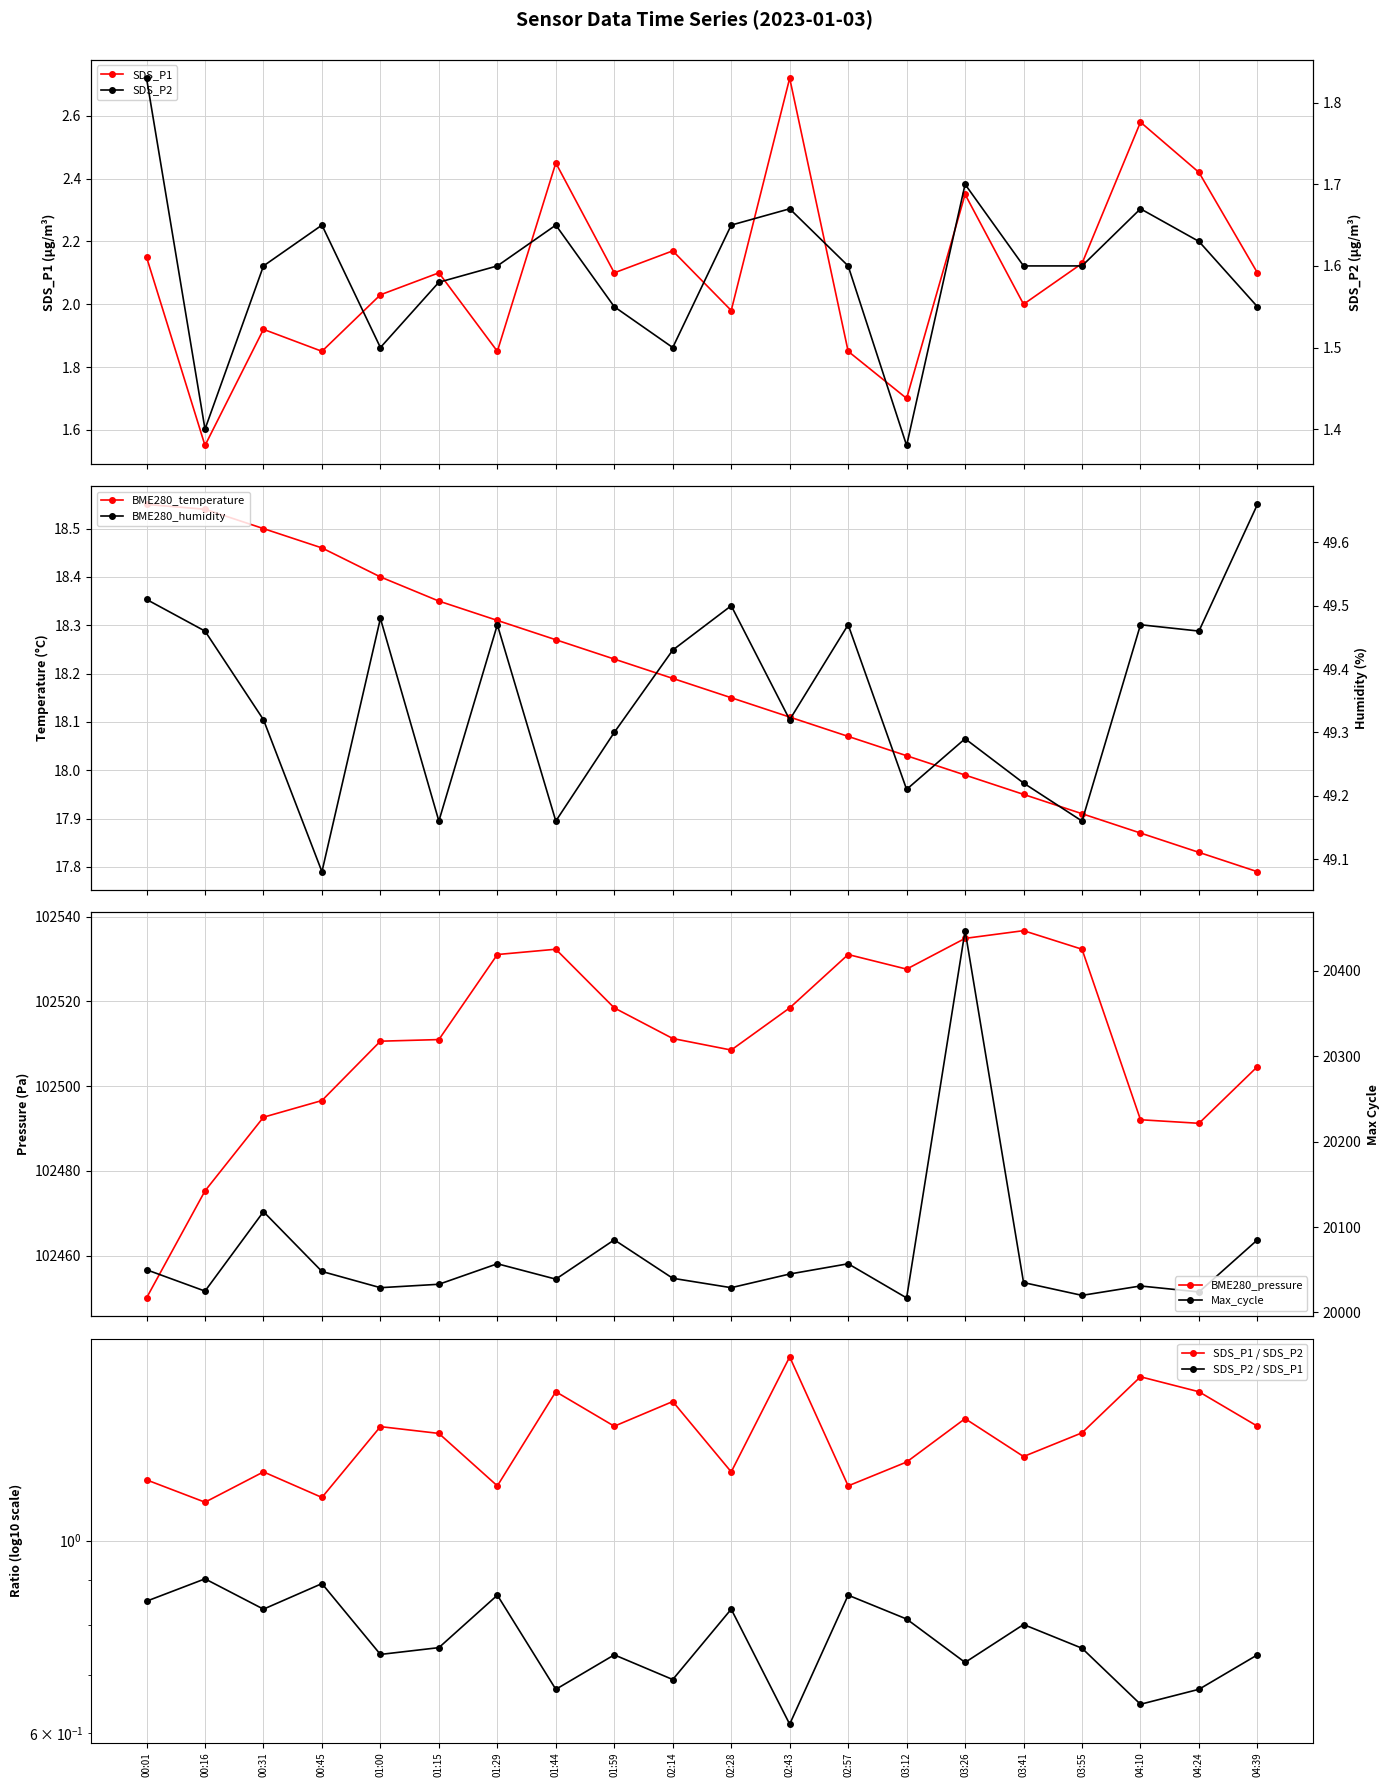

At how many categories does at least one series exceed 33479?

20